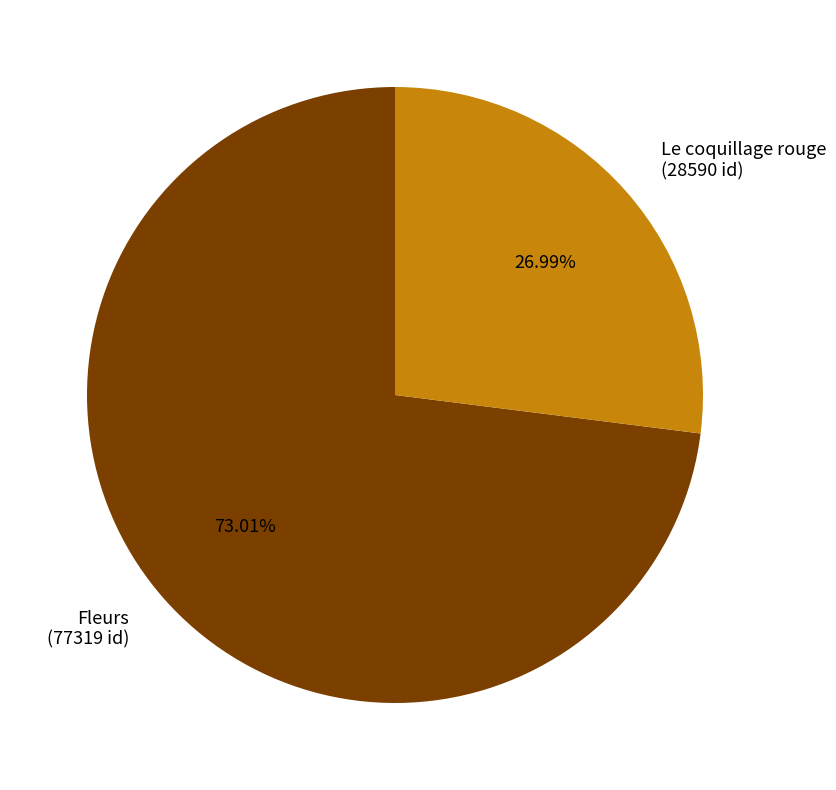

To the nearest percent, what percentage of the pie is Le coquillage rouge?

27%